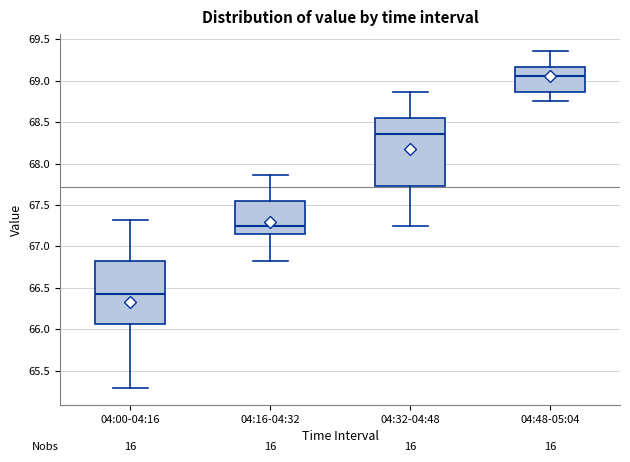

Reading left to right, transcribe this box plot: for each box, give where its median line is, the range the box spans, and where its two whiskers end, as read against the y-axis. The values are not printed on the chart, so give them approximately, as read against the axis.

04:00-04:16: median 66.40, box 66.05 to 66.80, whiskers 65.30 to 67.30
04:16-04:32: median 67.25, box 67.15 to 67.55, whiskers 66.80 to 67.85
04:32-04:48: median 68.35, box 67.75 to 68.55, whiskers 67.25 to 68.85
04:48-05:04: median 69.05, box 68.85 to 69.15, whiskers 68.75 to 69.35